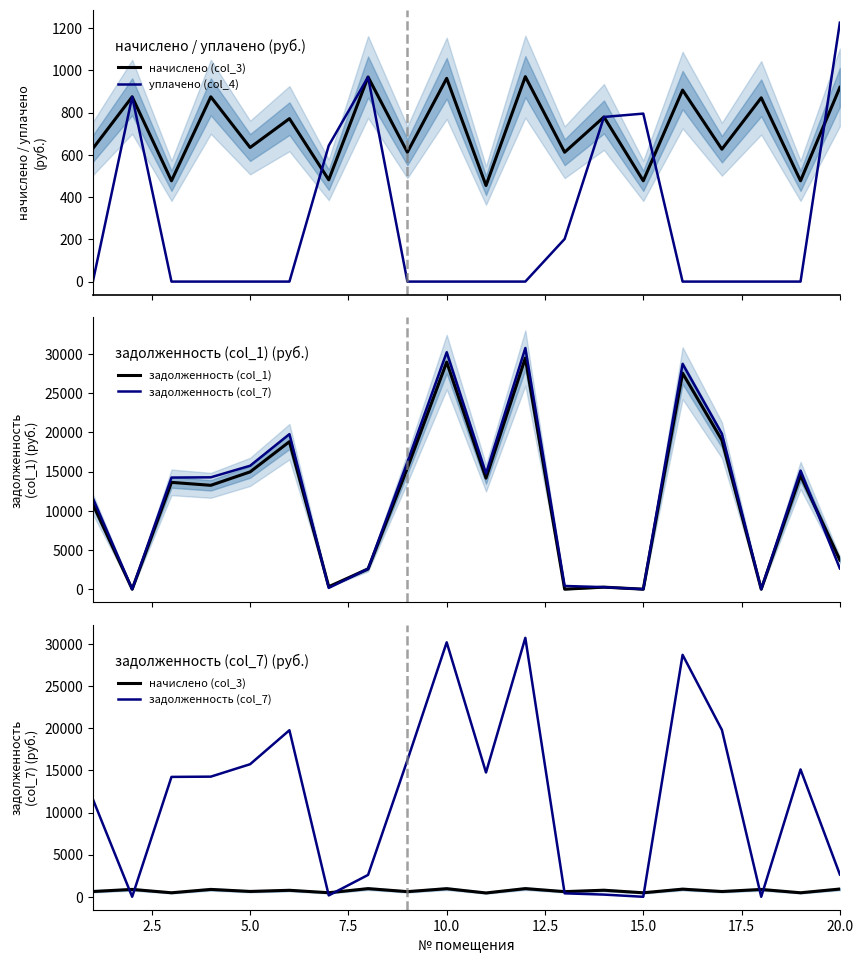

The начислено (col_3) series shows 276.2 at 11. True or false?

False